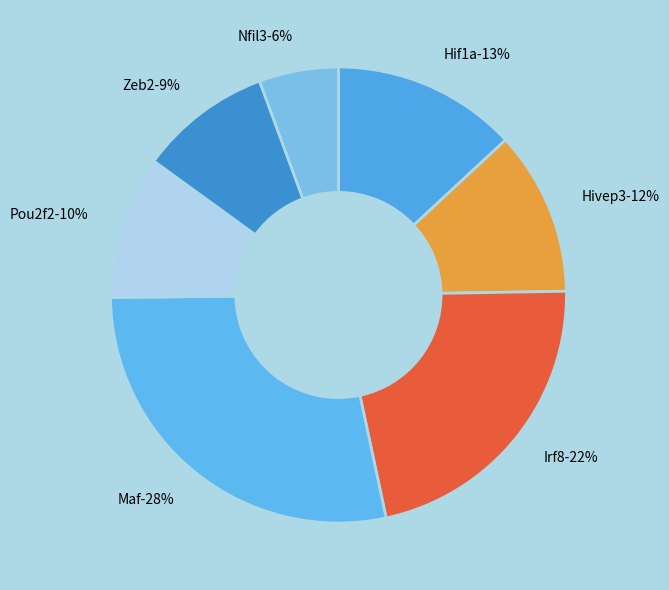

True or false: Hivep3 accounts for 25% of the total.

False